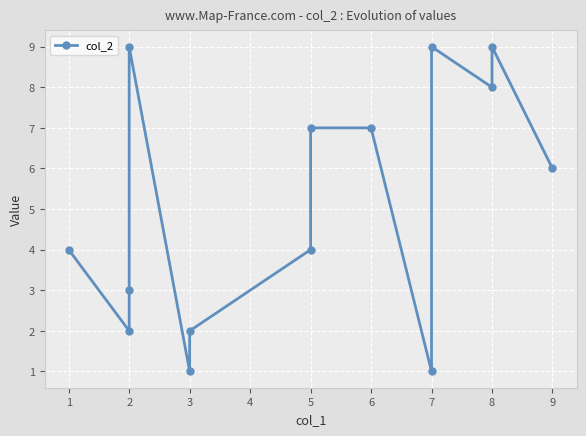

What is the average value?

5